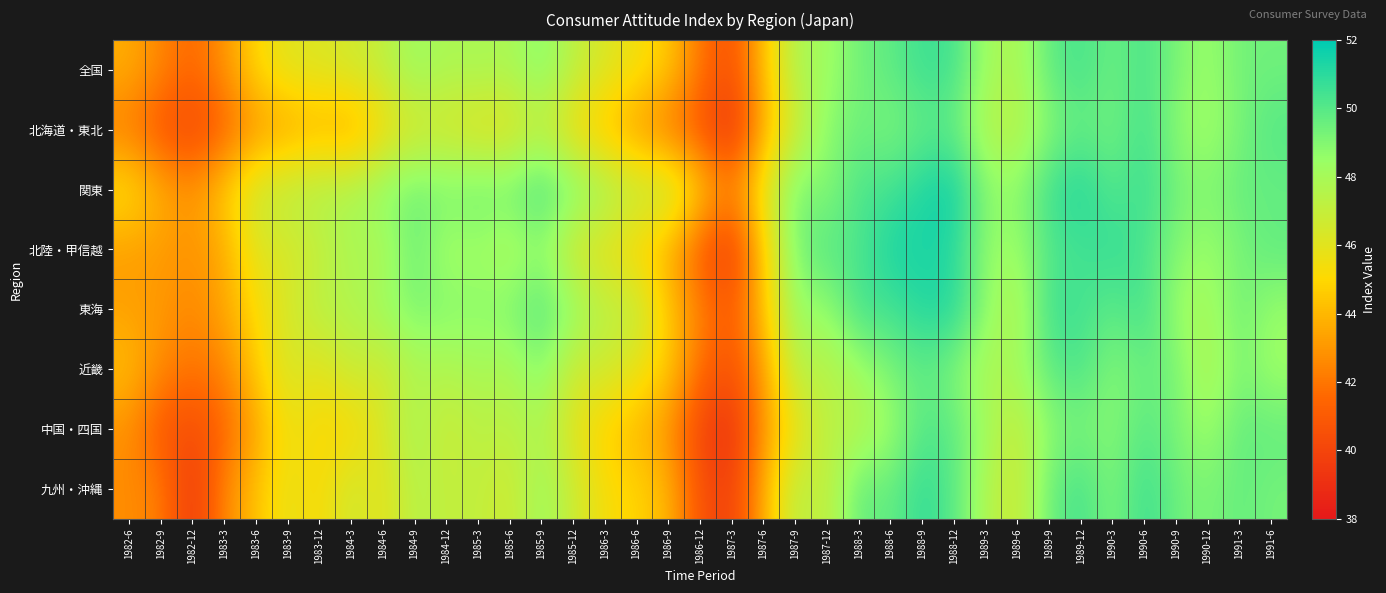

Which series has the widest spread of values?

北陸・甲信越